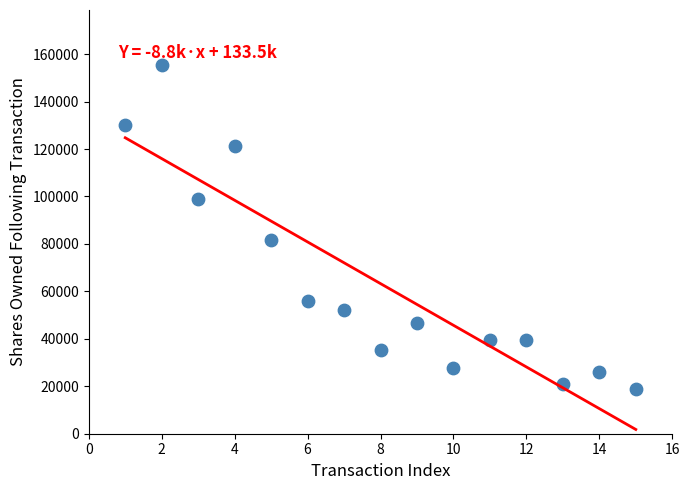

What is the range of Y values (max minus min)?

136563